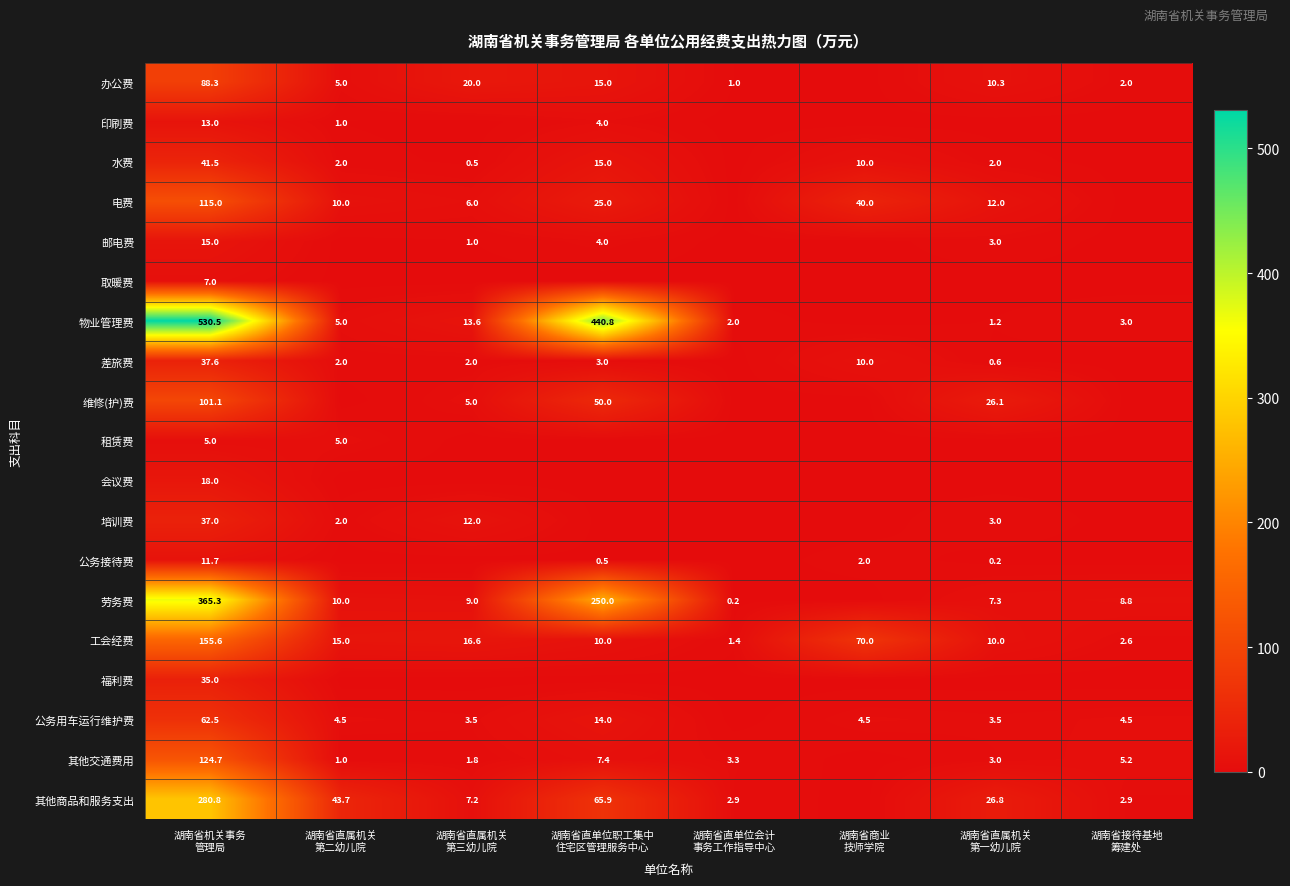

What is the total value across all series at 湖南省直单位职工集中
住宅区管理服务中心?

904.6